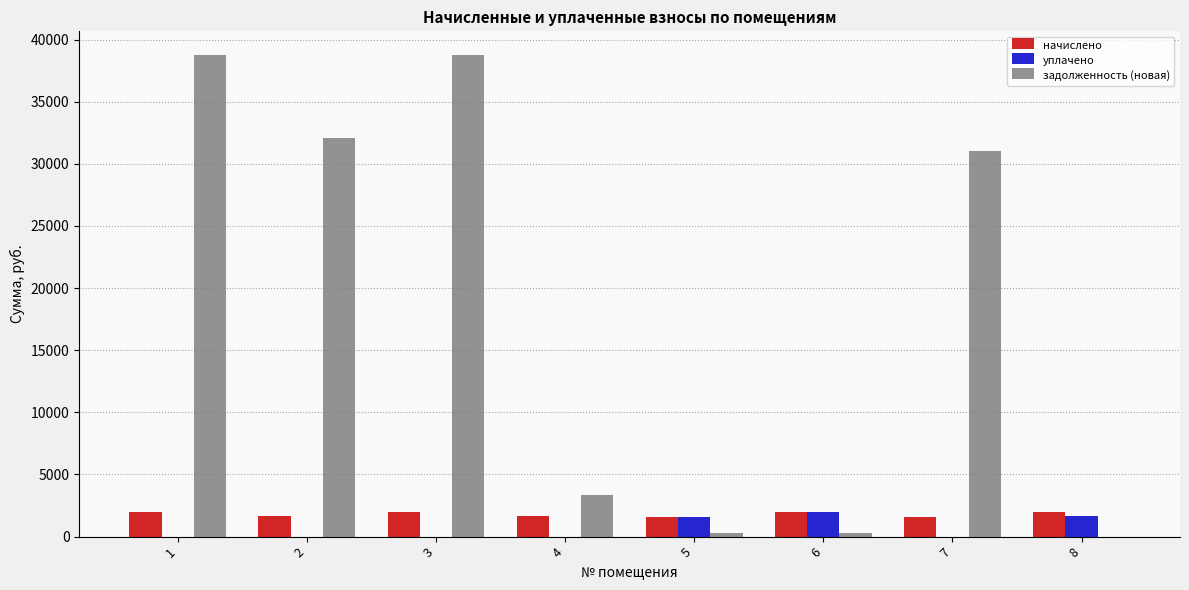

Which series changed the most between 2 and 4?

задолженность (новая)